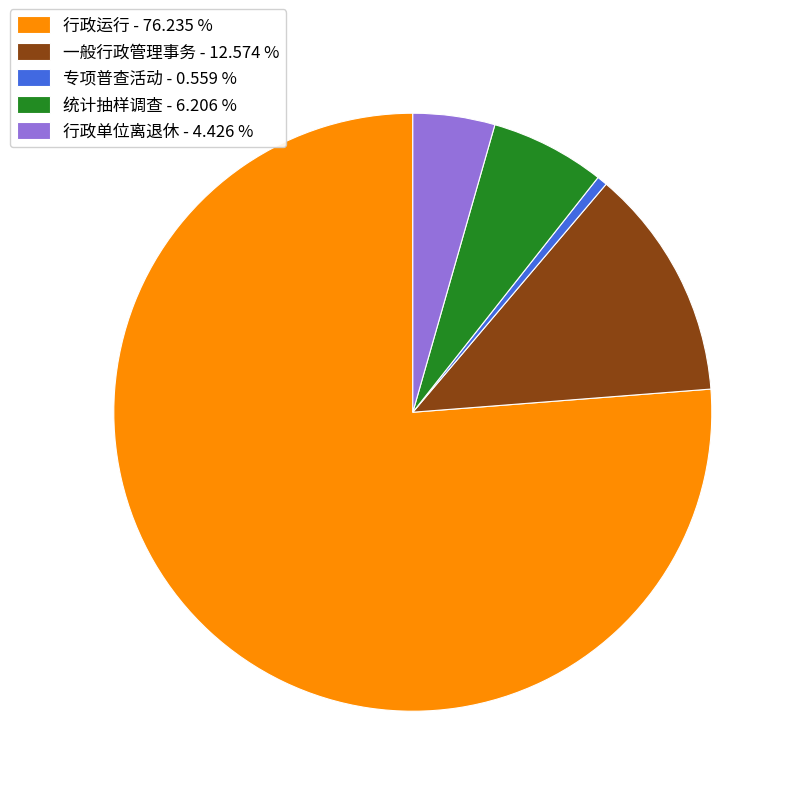

Which category accounts for the majority?

行政运行 - 76.235 %